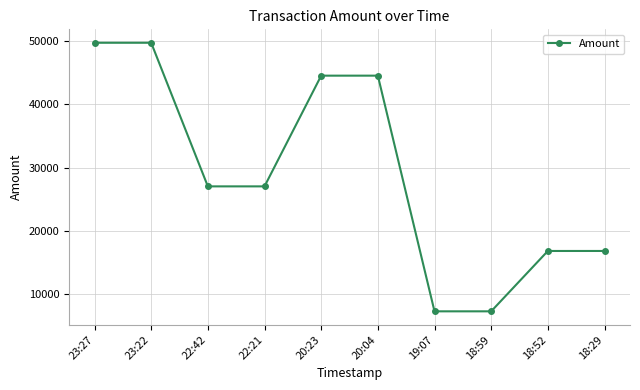

Does the chart have visible grid lines?

Yes